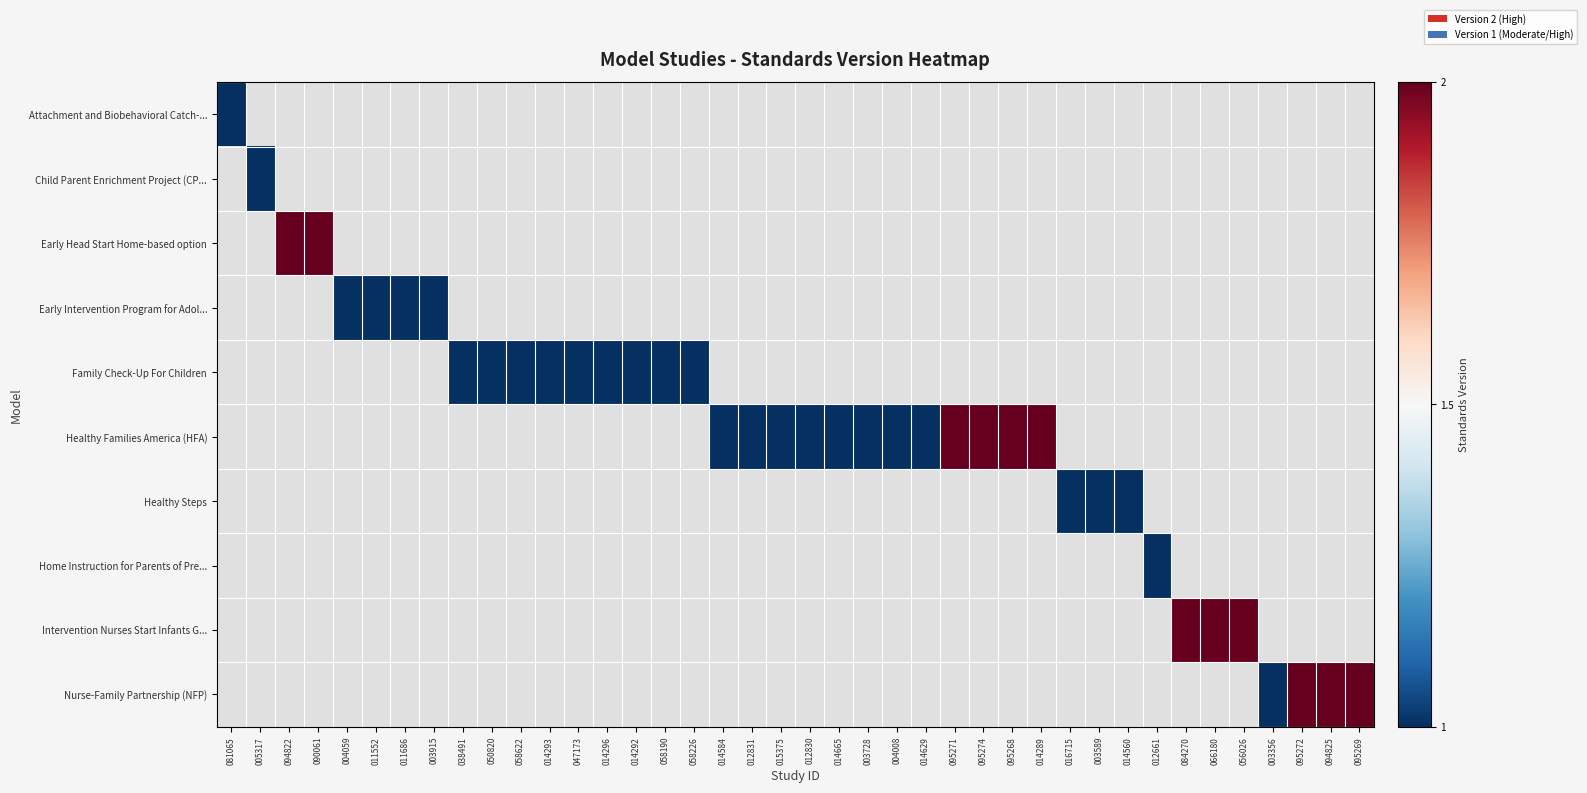

At how many categories does at least one series exceed 1?

12